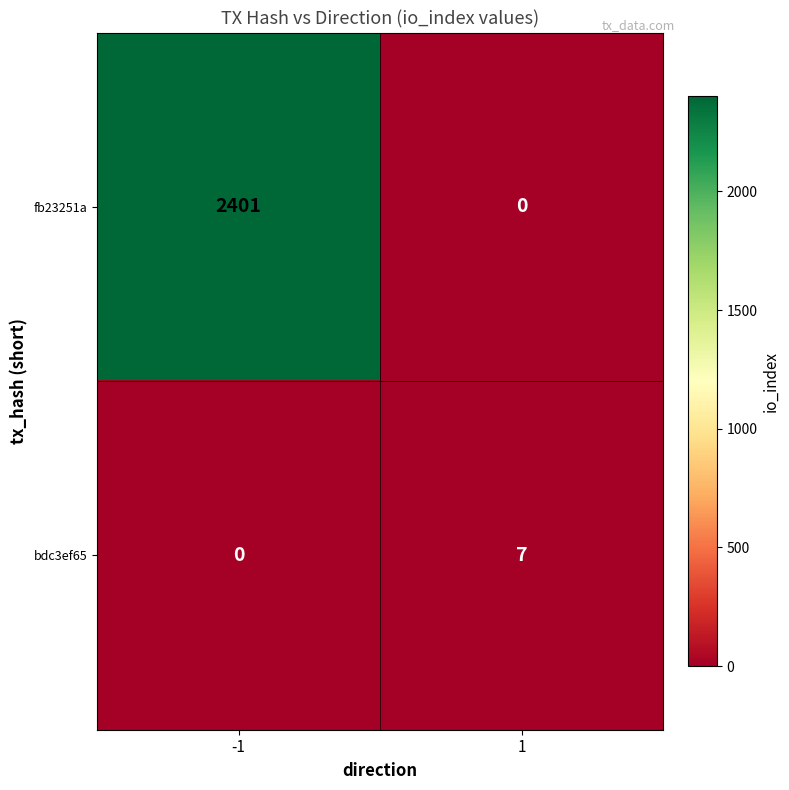

Reading left to right, transcribe all the data shown in this chart.

fb23251a: 2401	0
bdc3ef65: 0	7